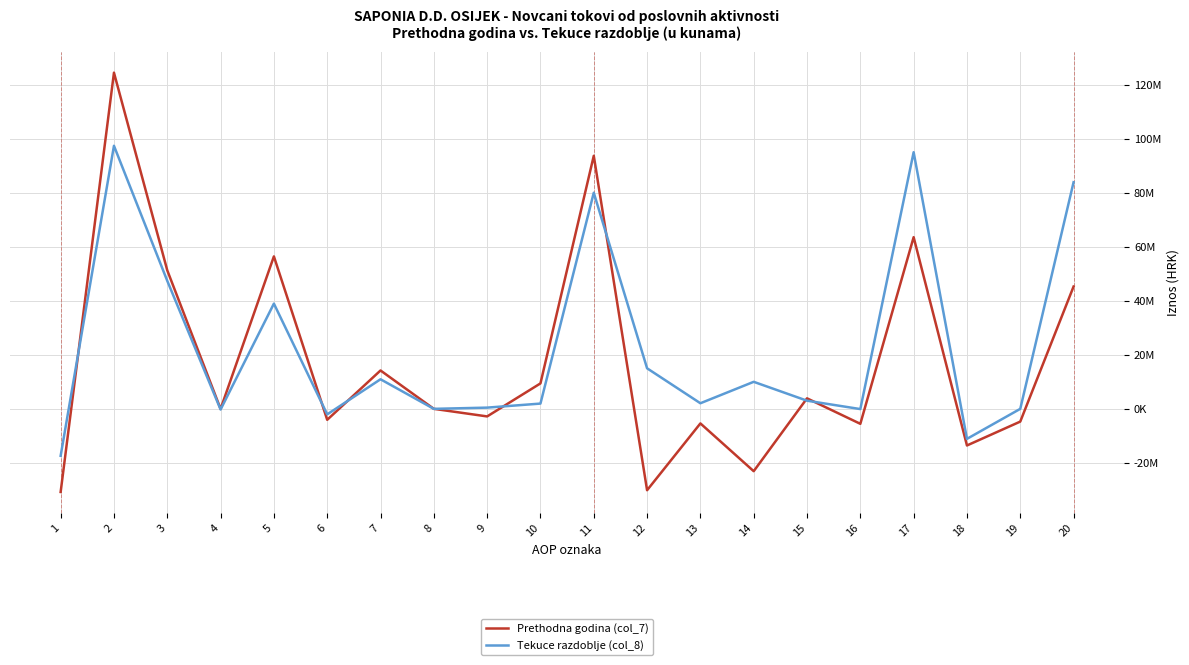

Does the chart have visible grid lines?

Yes